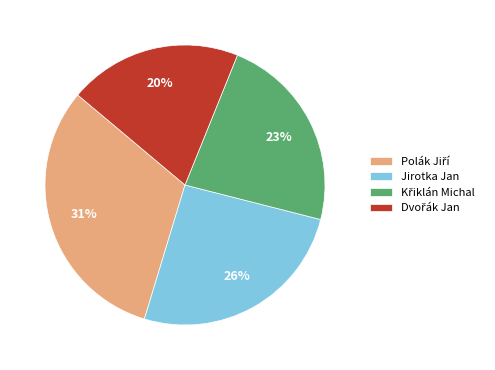

To the nearest percent, what is the average slice percentage?

25%